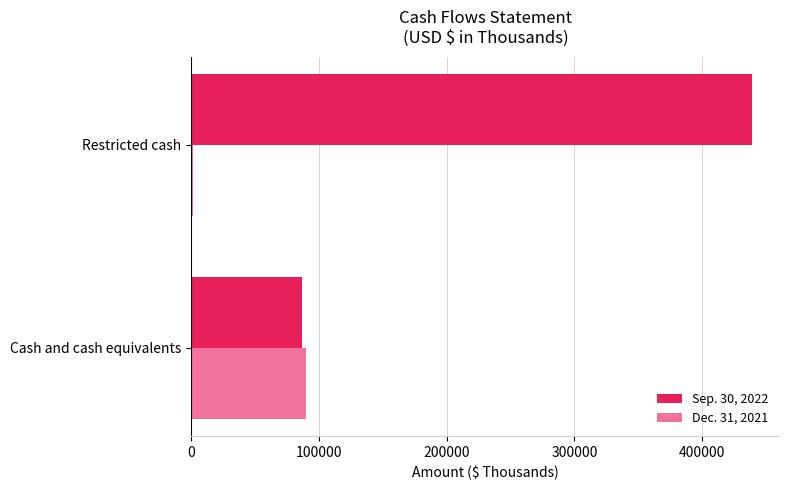

List the labels in order of Dec. 31, 2021 value, largest first.

Cash and cash equivalents, Restricted cash